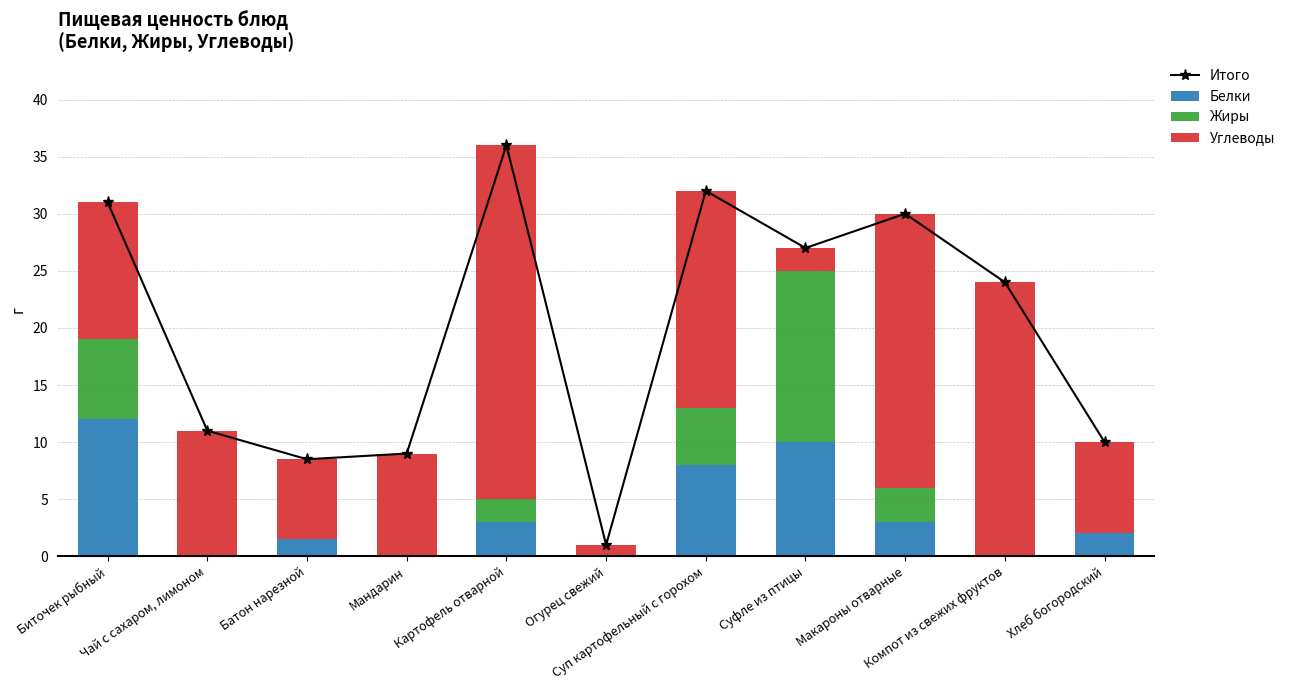

What is the difference between the highest and lowest values at Картофель отварной?

34.0